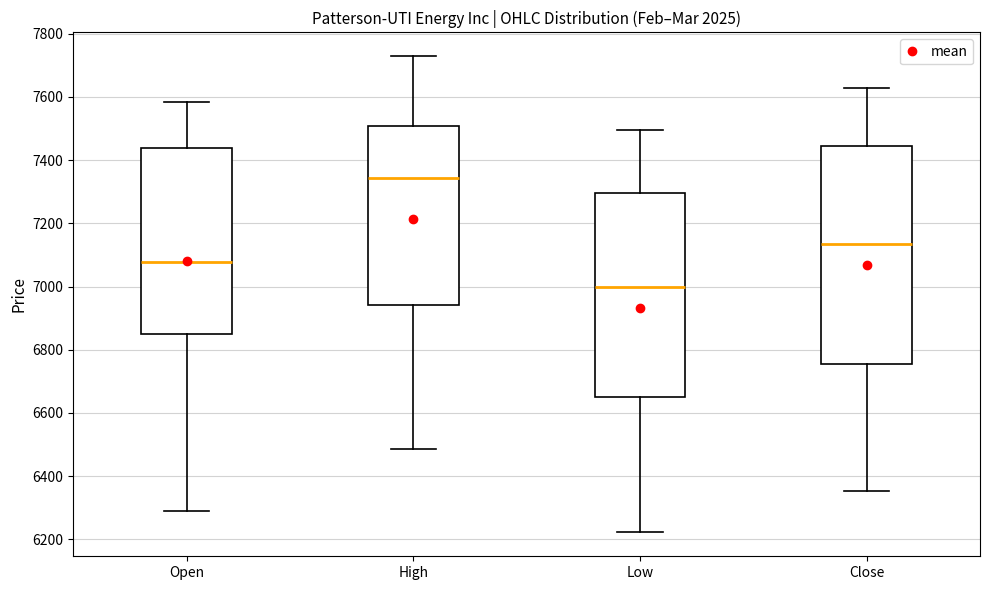

Which box's median line is the highest?

High